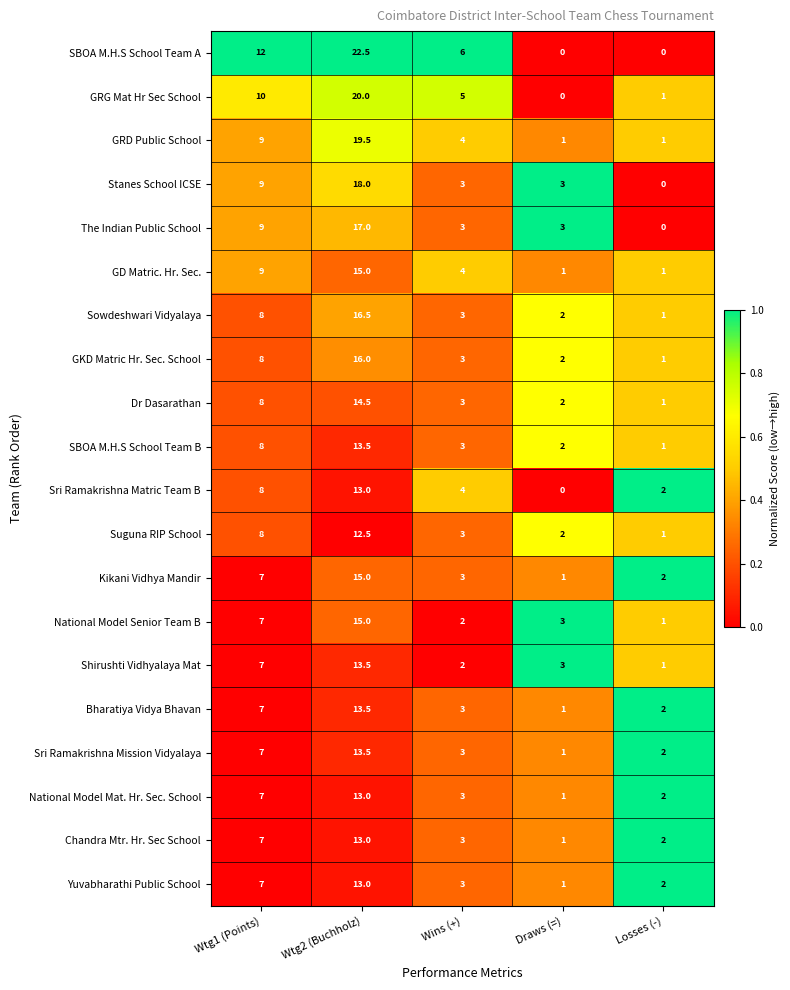

Which series changed the most between Wtg2 (Buchholz) and Losses (-)?

SBOA M.H.S School Team A